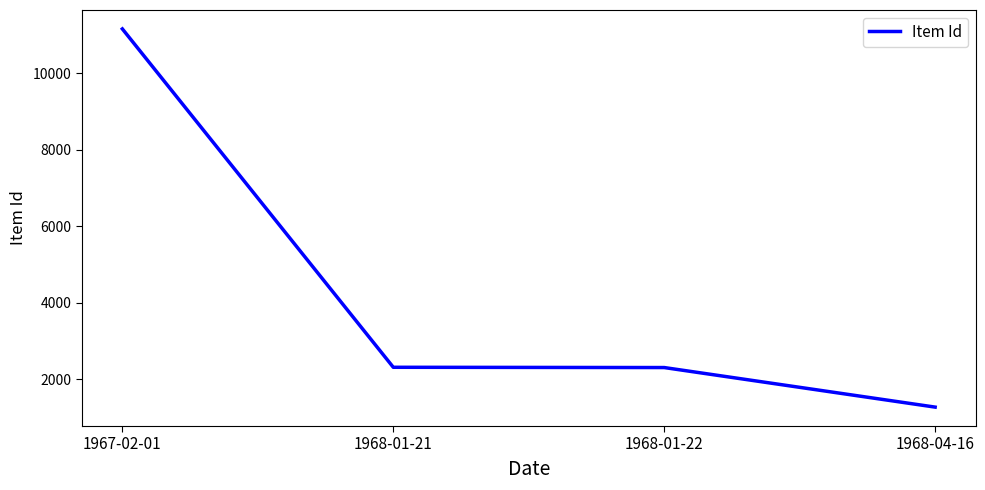

Between 1968-01-21 and 1968-04-16, which is larger?

1968-01-21